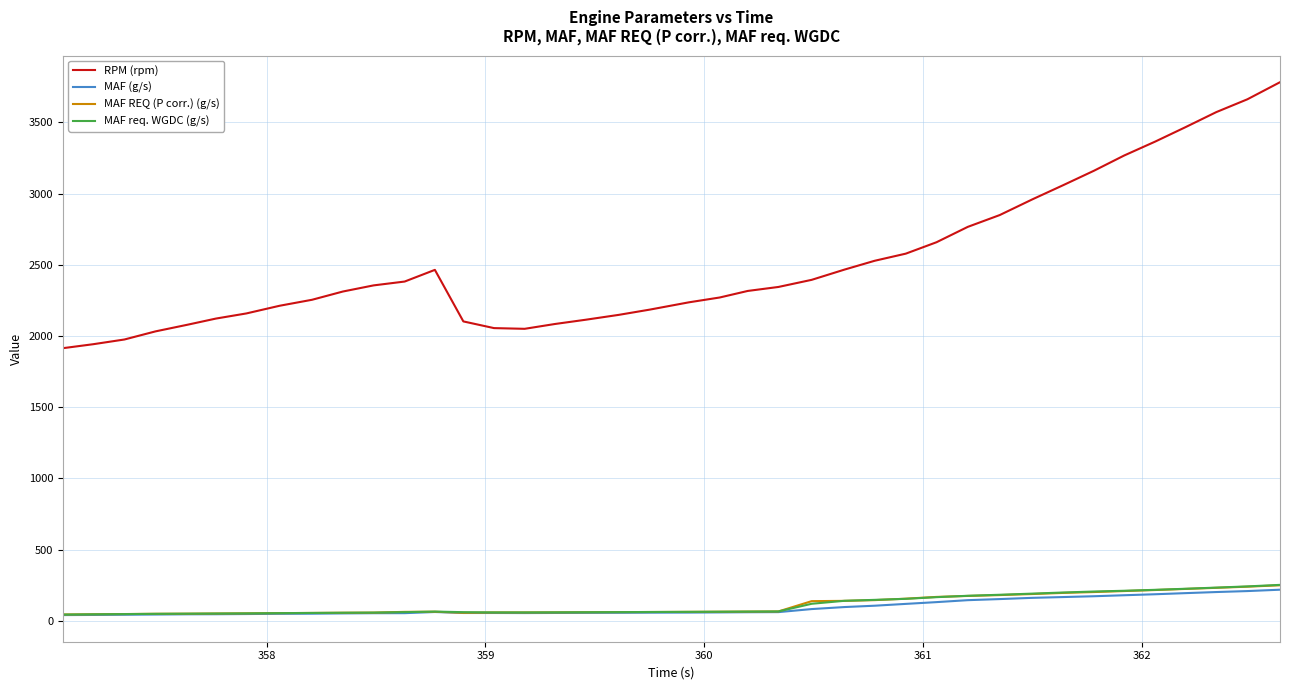

Does the chart have visible grid lines?

Yes